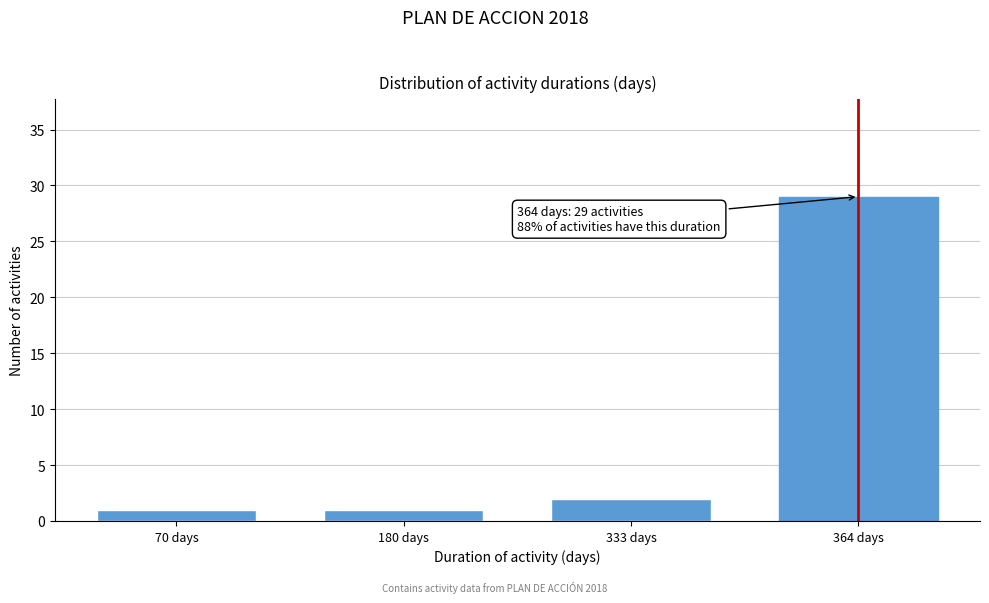

Reading left to right, list all the values displayed in this chart.

1	1	2	29